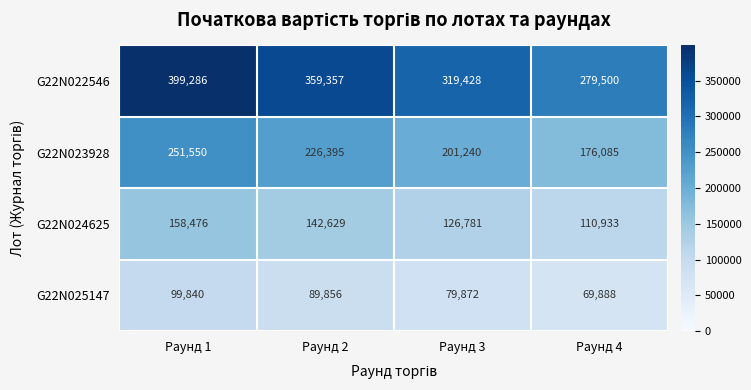

Where is G22N023928 nearest to the value 213817?

Раунд 3